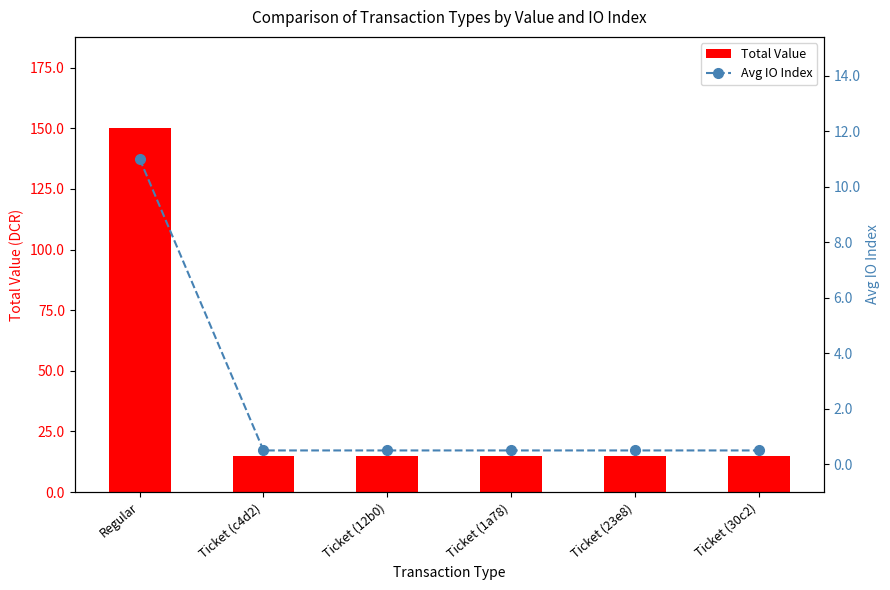

Between Ticket (1a78) and Ticket (30c2), which is larger?

Ticket (1a78)